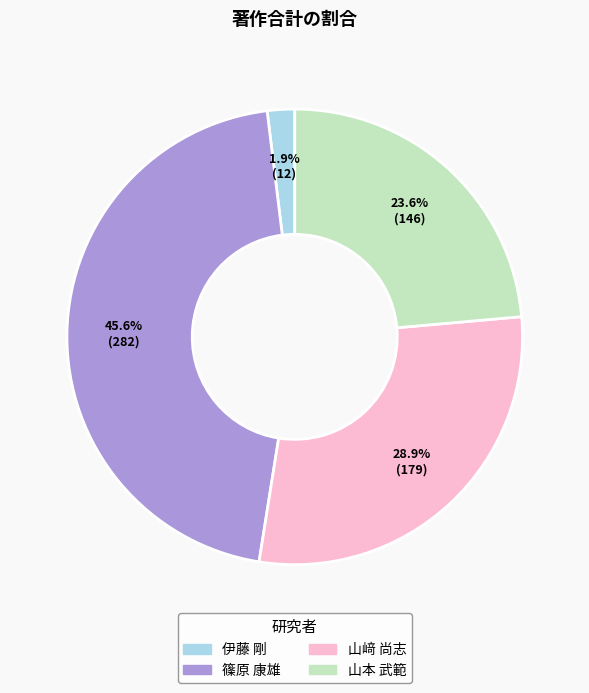

What is the largest slice in the pie chart?

篠原 康雄